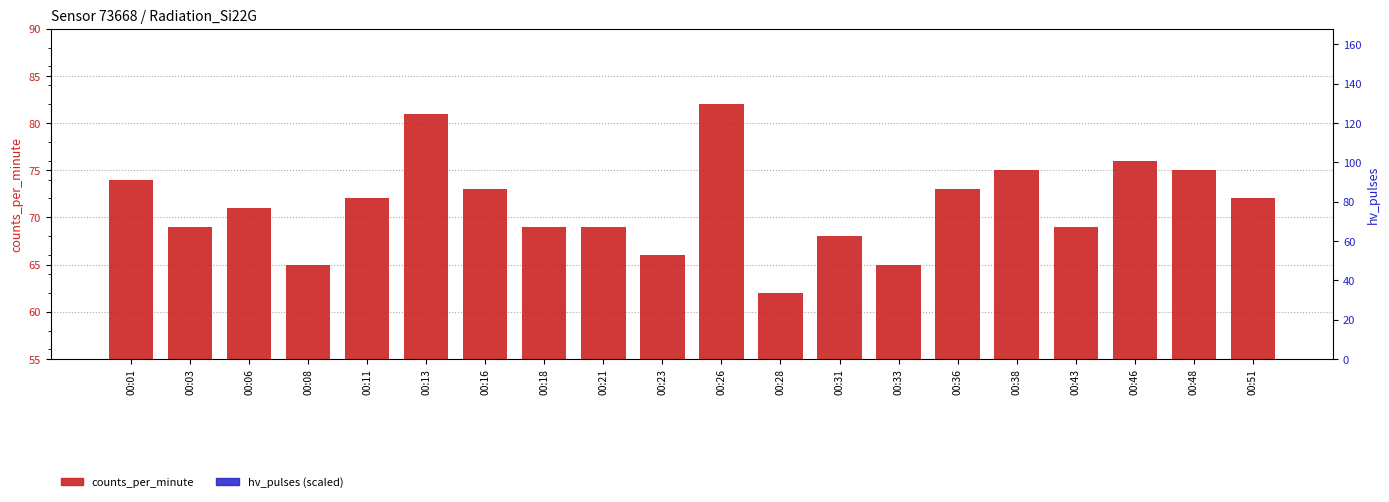

What is the difference between the hv_pulses (scaled) values at 00:18 and 00:48?

2.9